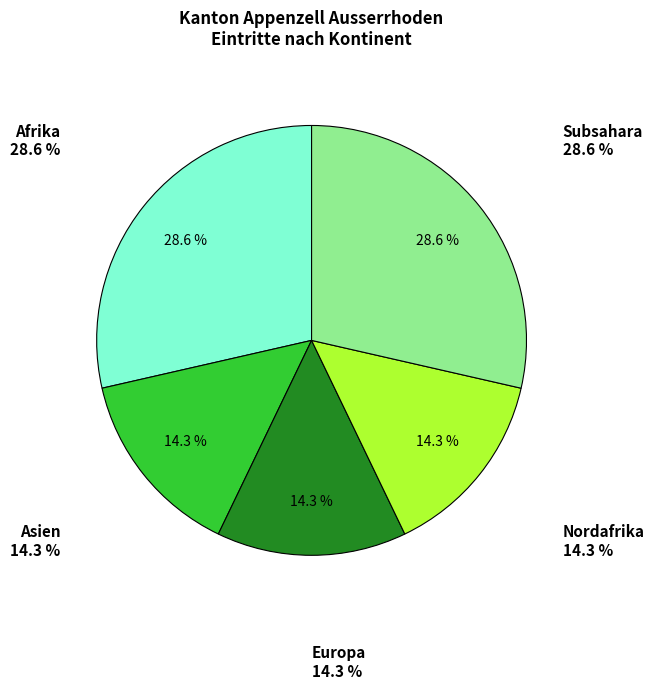

Combined, do Ozeanien and Subsahara account for over 50%?

No